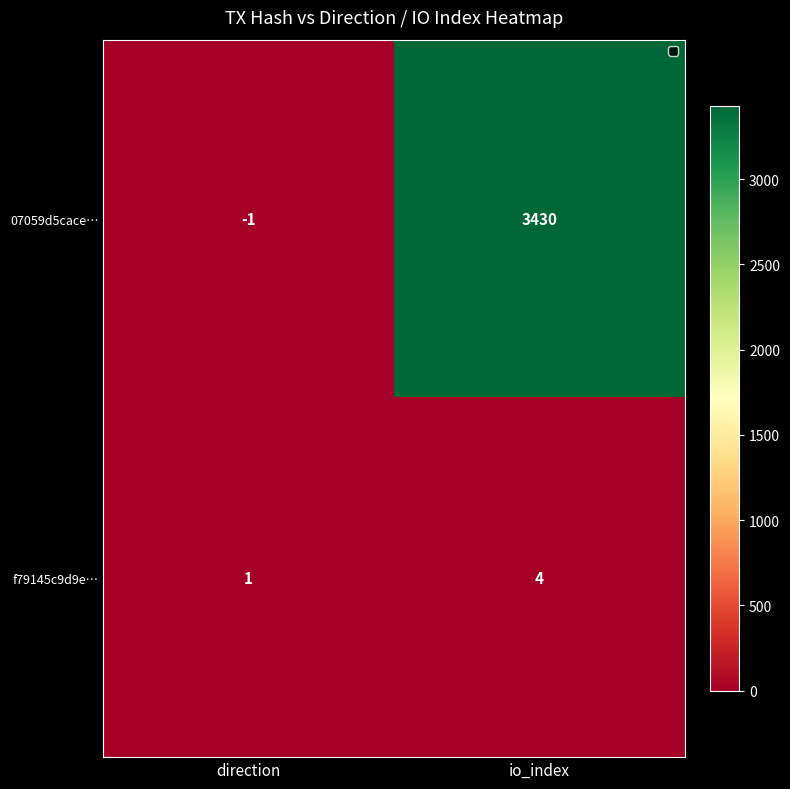

Rank the series at direction from highest to lowest value.

f79145c9d9e…, 07059d5cace…